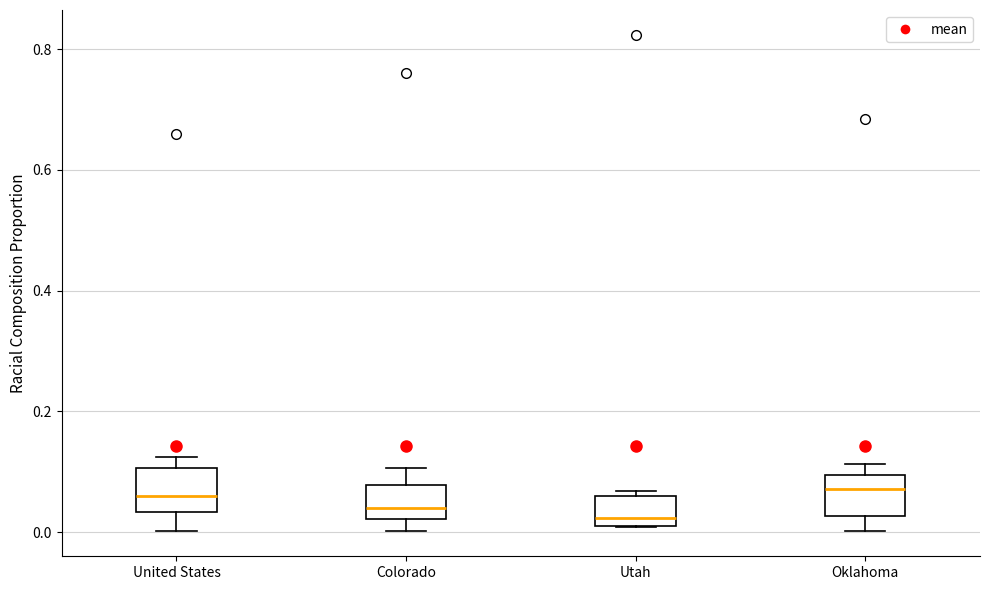

Where is the lower edge of the box for Colorado on the y-axis? The values are not printed on the chart, so give them approximately, as read against the axis.

0.02